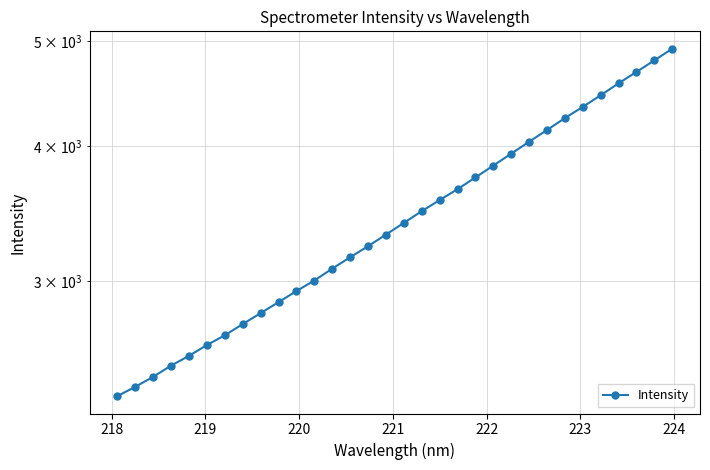

True or false: the data has more than 0 interior local peaks.

False